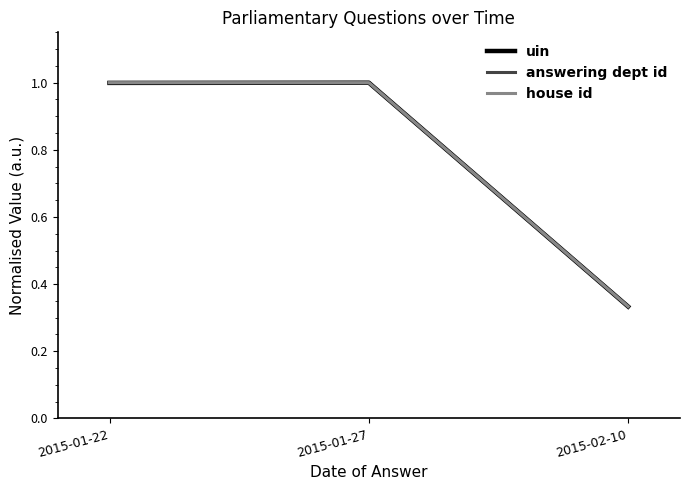

Does the chart have visible grid lines?

No